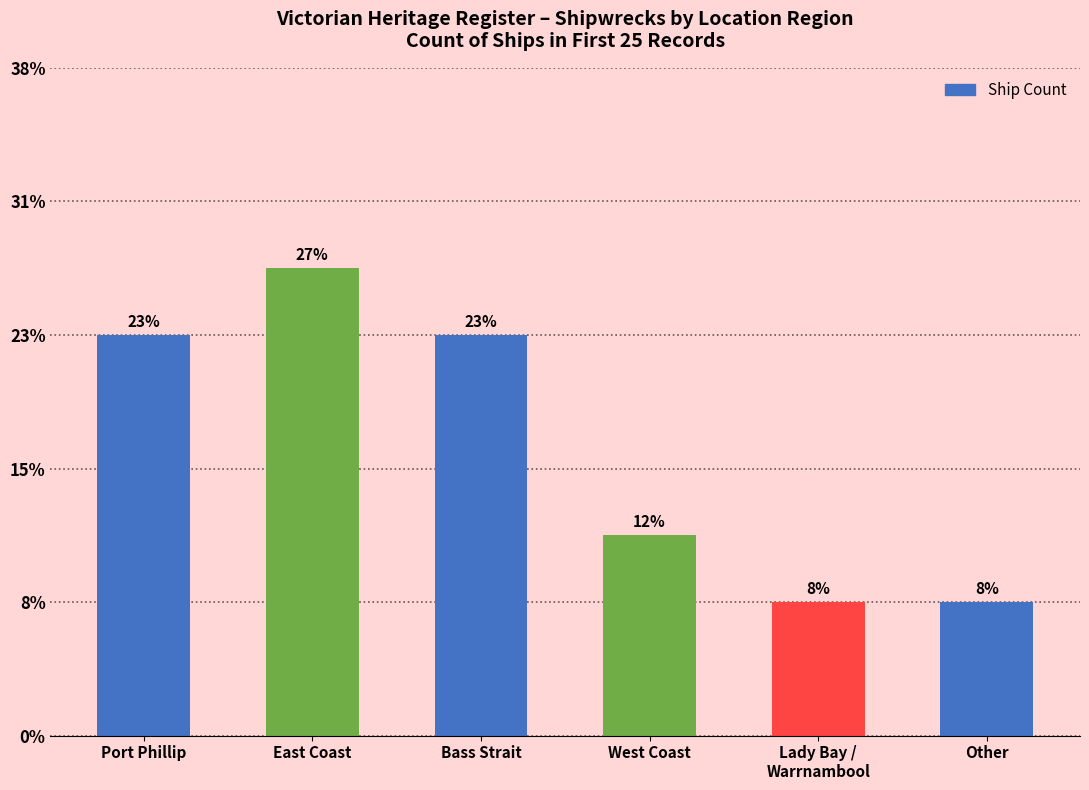

What is the minimum value shown in the chart?

2